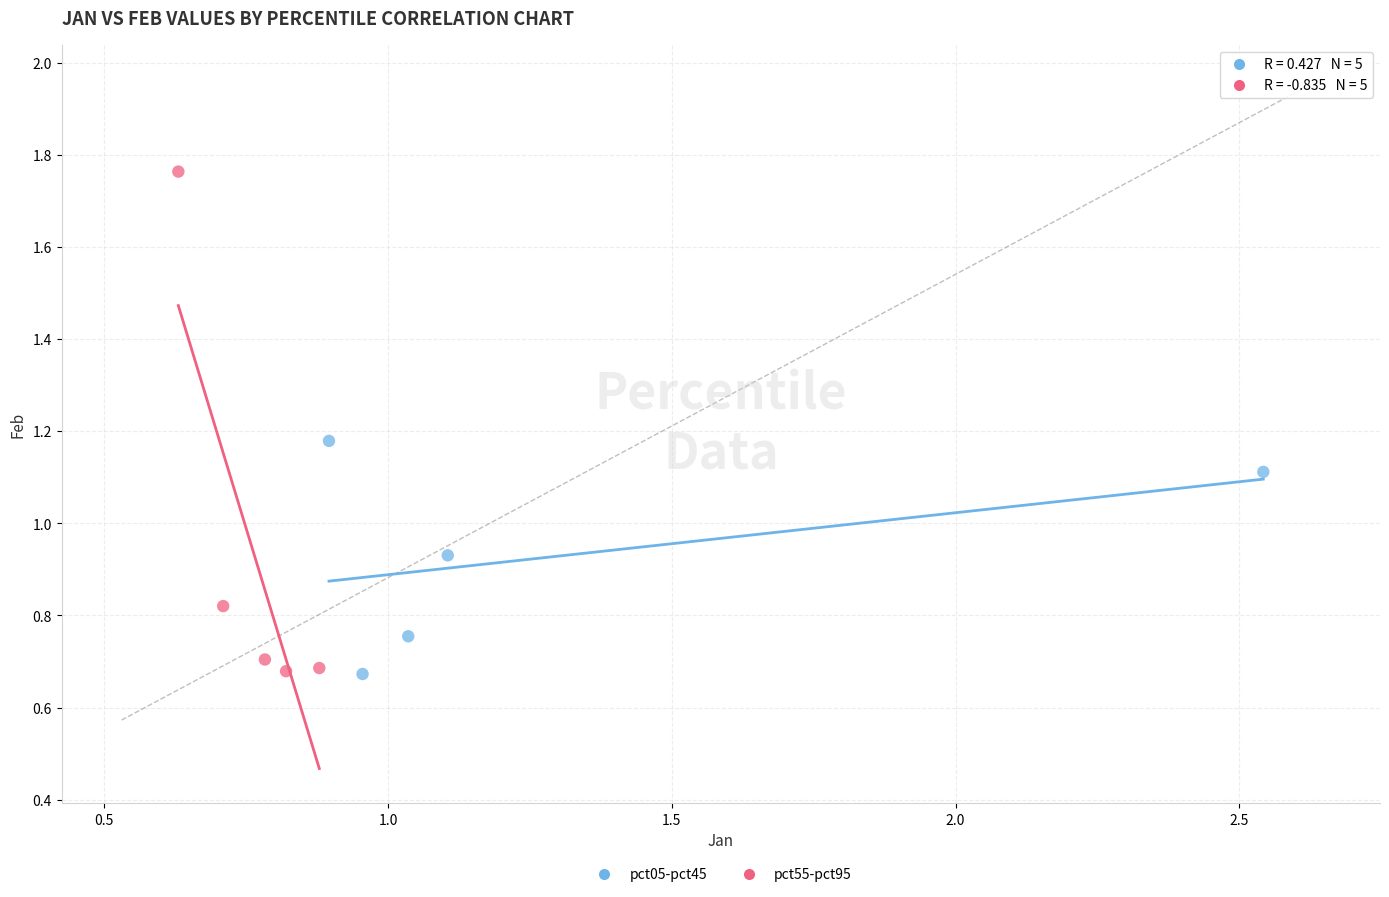

Which series has the widest spread of Y values?

pct55-pct95